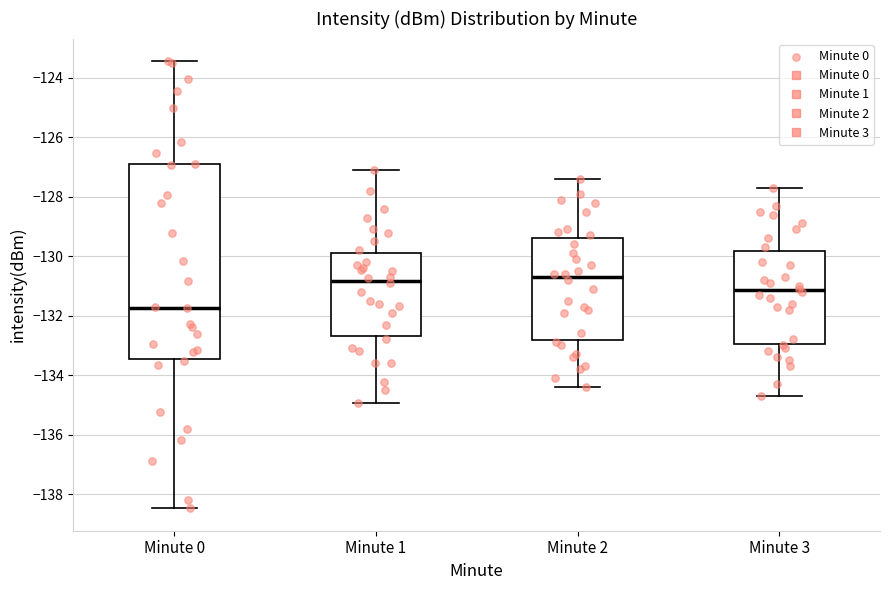

Where is the lower edge of the box for Minute 3 on the y-axis? The values are not printed on the chart, so give them approximately, as read against the axis.

-133.0